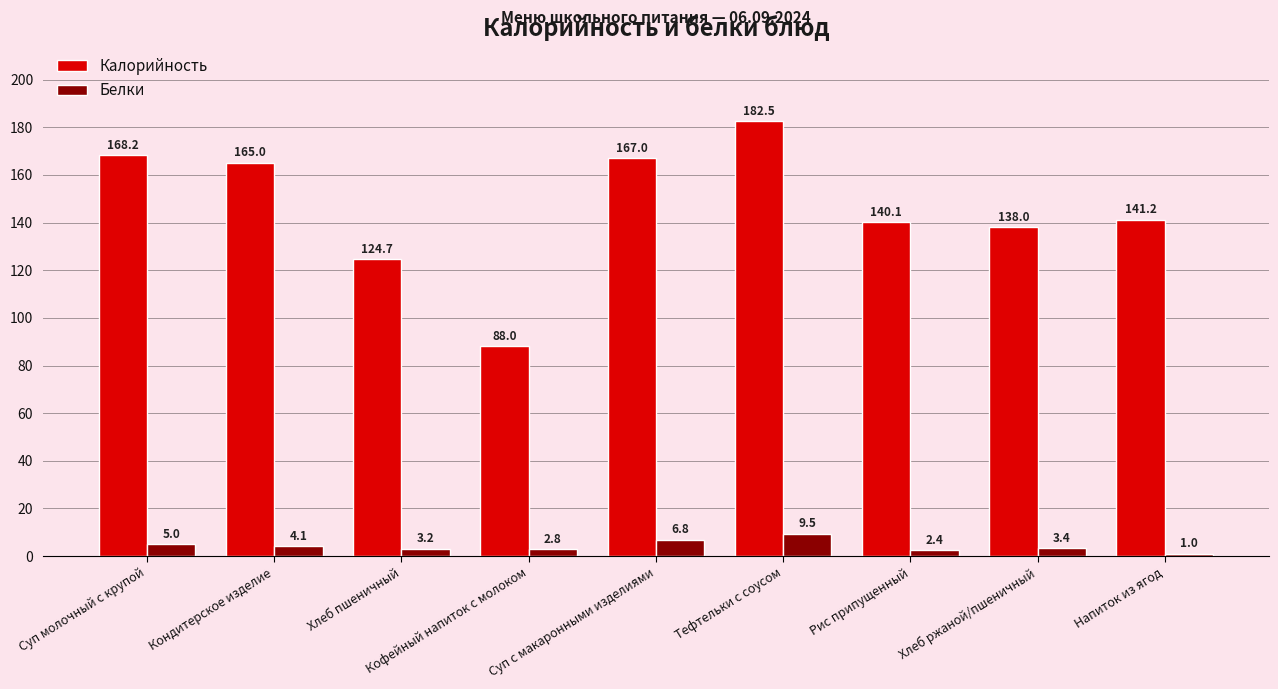

Between Суп молочный с крупой and Тефтельки с соусом, which series saw the biggest shift?

Калорийность